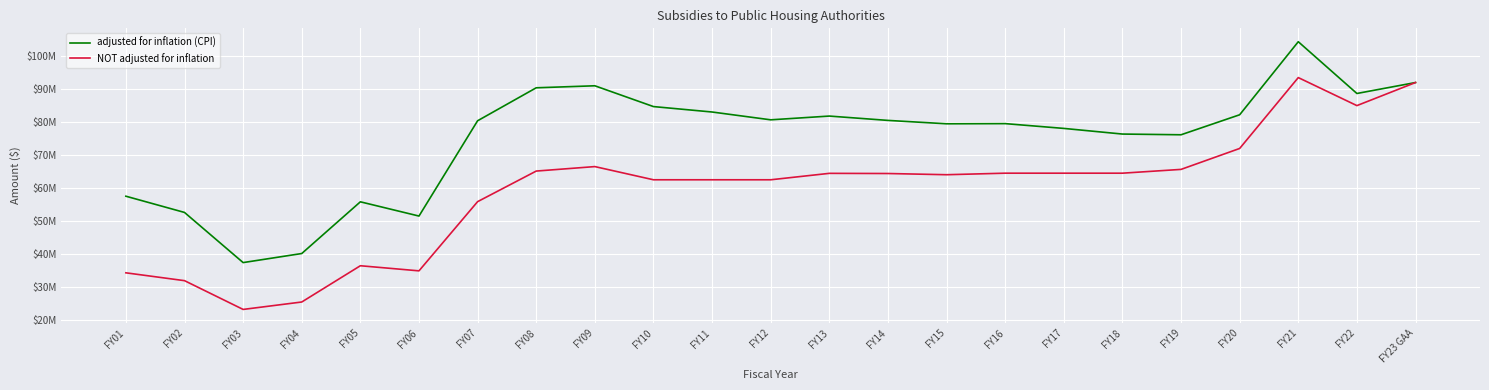

At which category does adjusted for inflation (CPI) reach its first local valley?

FY03